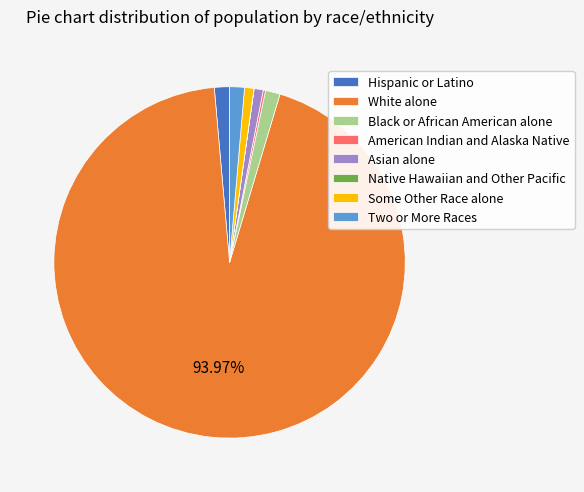

To the nearest percent, what is the difference between the Two or More Races and White alone slice percentages?

93%